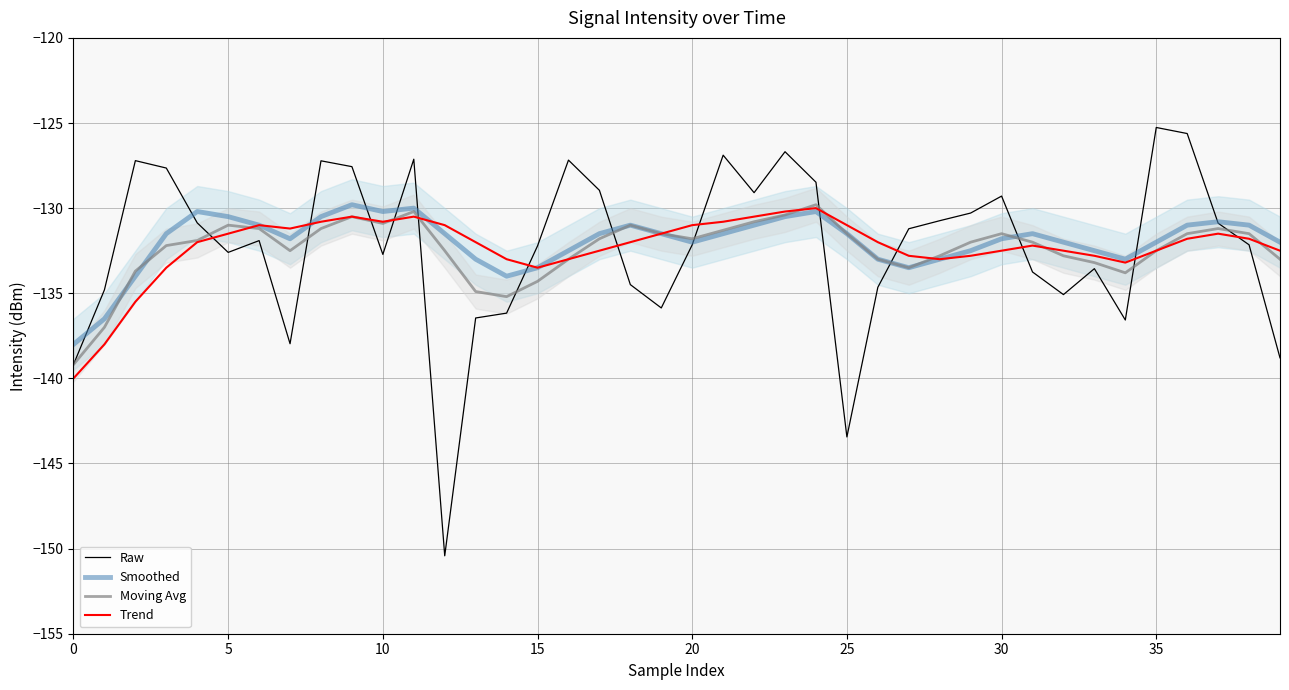

The value of Trend at 31 is -132.2. True or false?

True